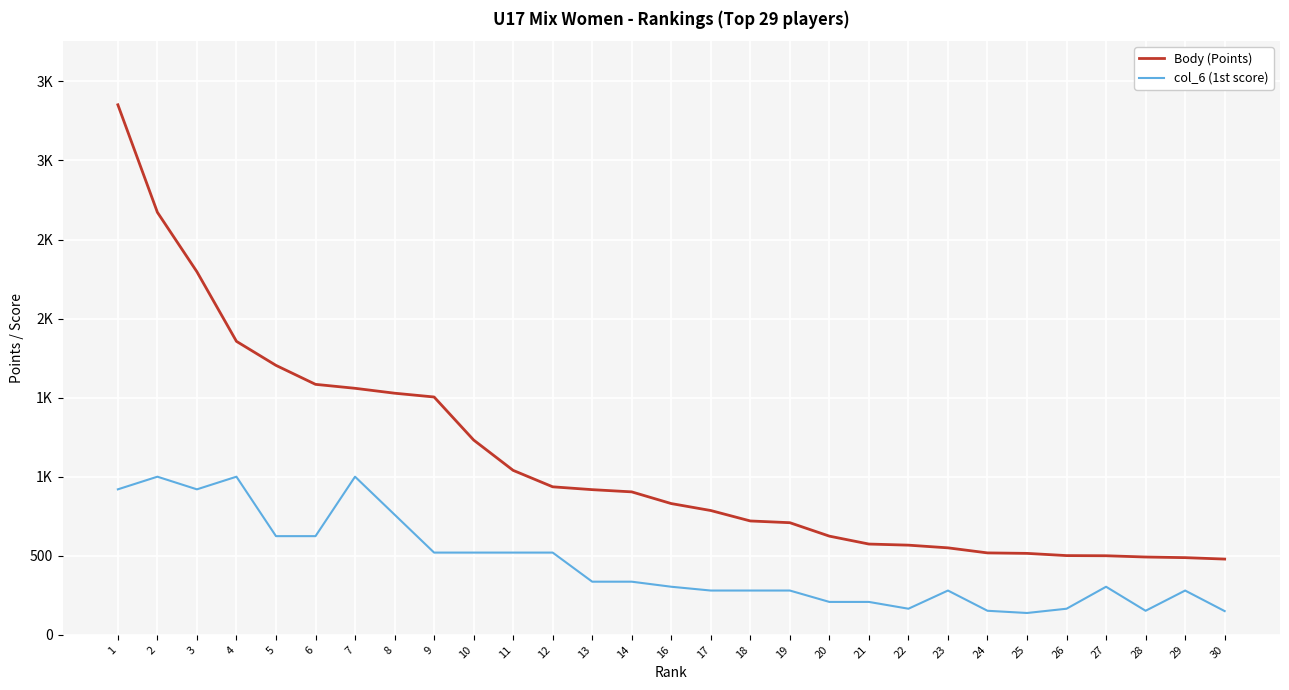

Where does the col_6 (1st score) series first go above 304?

1